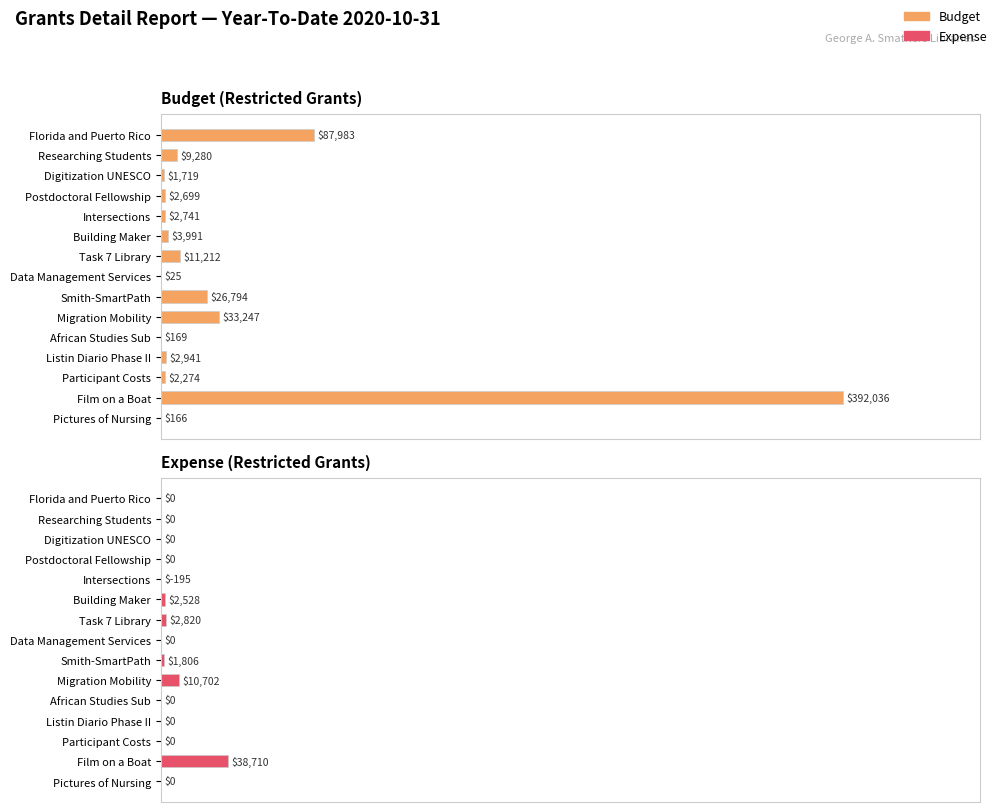

What are all the series names shown in the legend?

Budget, Expense